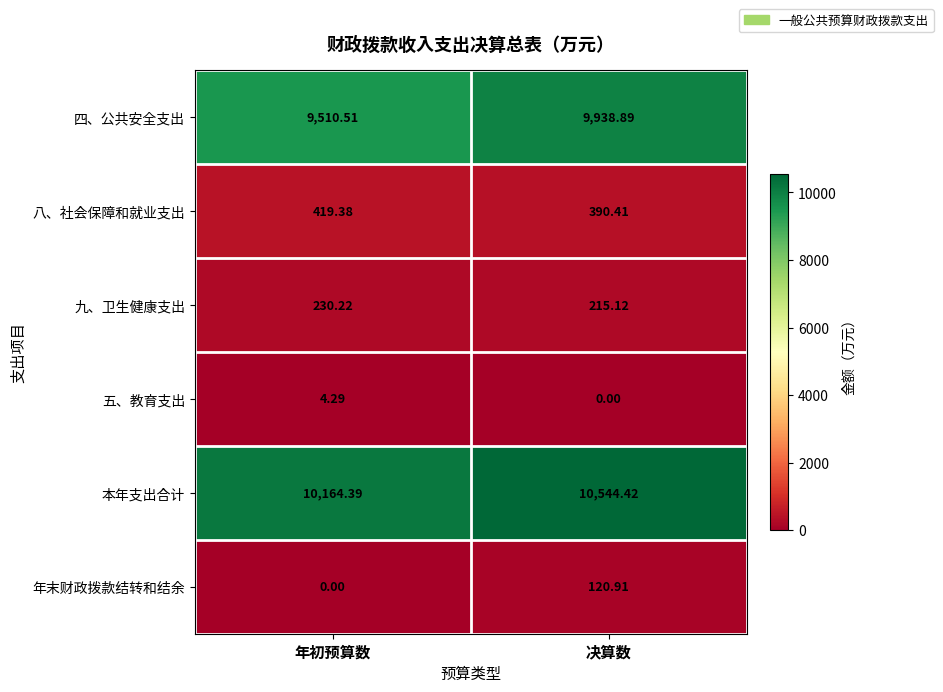

Which category has the lowest value in the 年末财政拨款结转和结余 series?

年初预算数